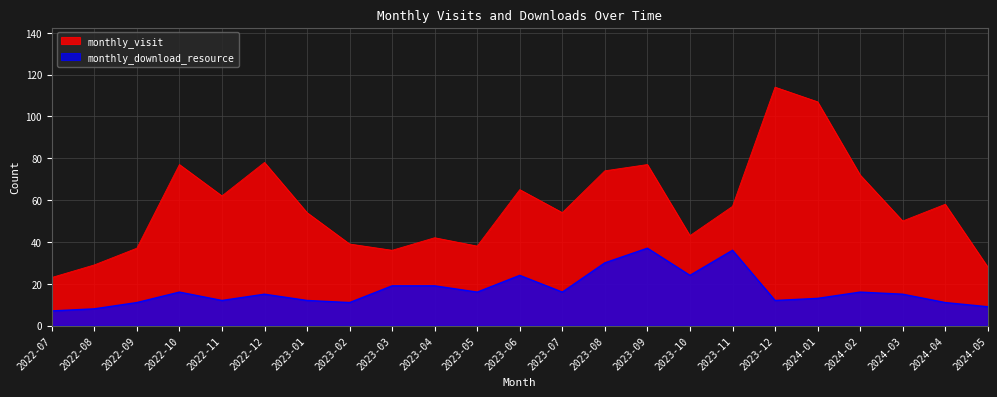

Which has a higher value, 2022-10 or 2023-11?

2022-10